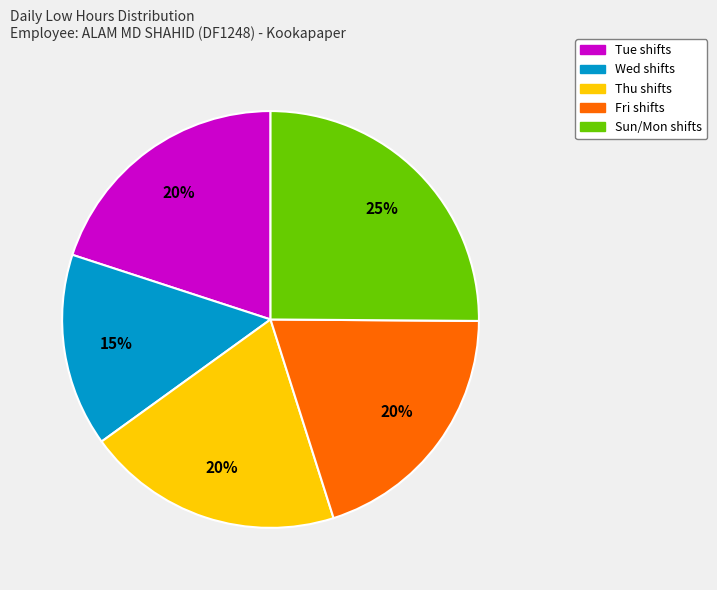

Is there any slice that represents more than half of the pie?

No